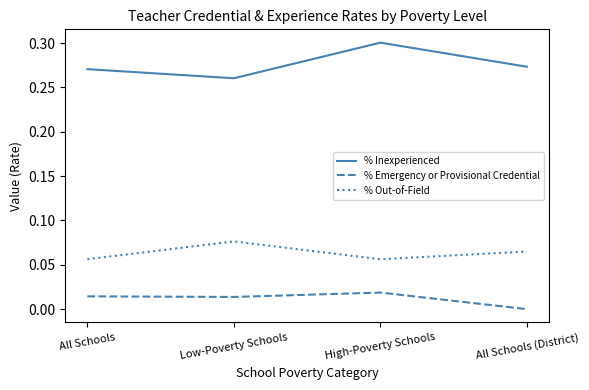

What position from the right is High-Poverty Schools?

2